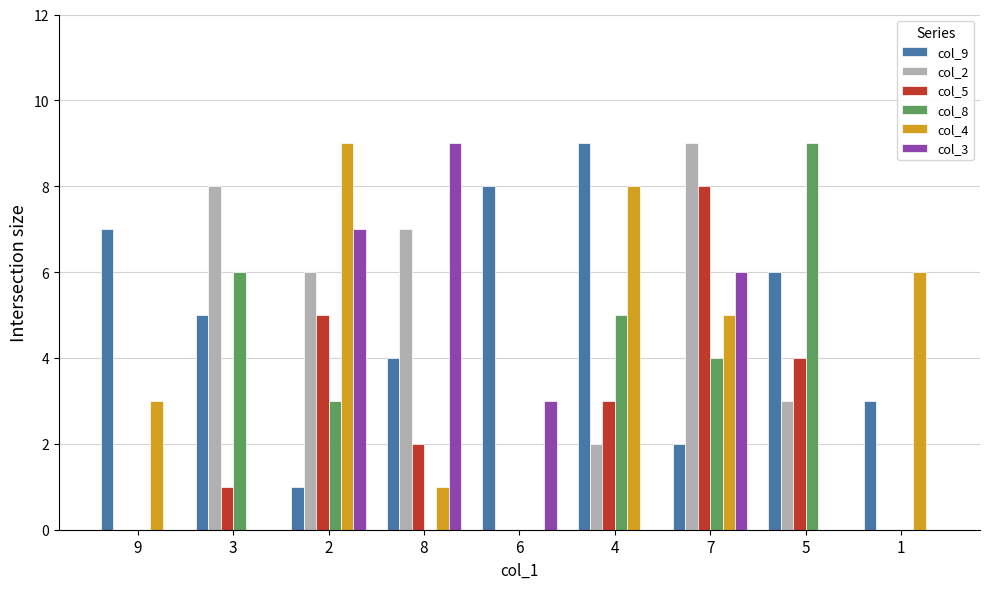

Reading left to right, list all the values displayed in this chart.

col_9: 7	5	1	4	8	9	2	6	3
col_2: 0	8	6	7	0	2	9	3	0
col_5: 0	1	5	2	0	3	8	4	0
col_8: 0	6	3	0	0	5	4	9	0
col_4: 3	0	9	1	0	8	5	0	6
col_3: 0	0	7	9	3	0	6	0	0